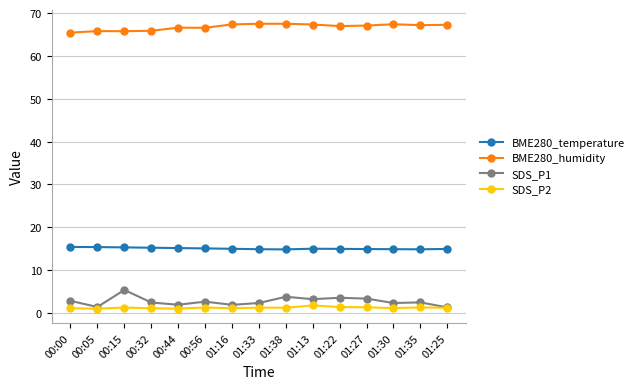

What is the average value of the BME280_temperature series?

15.1